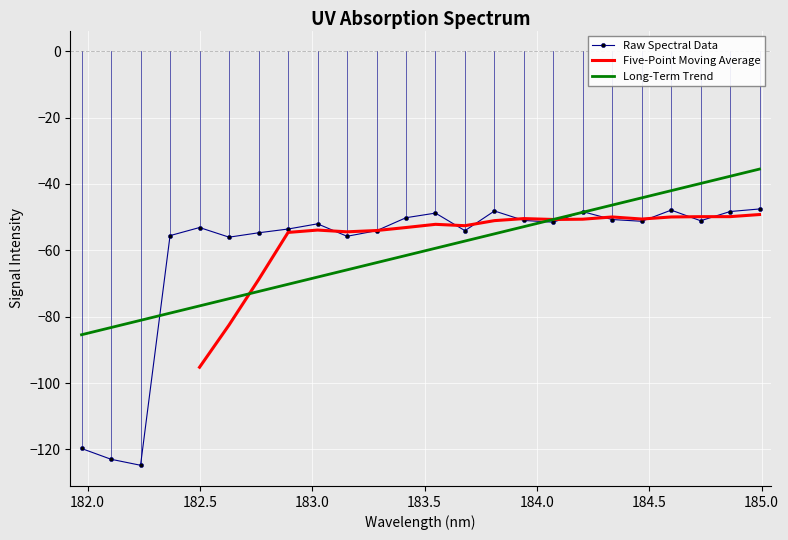

The chart shows a value of -50.7 at 184.3357763242. True or false?

True